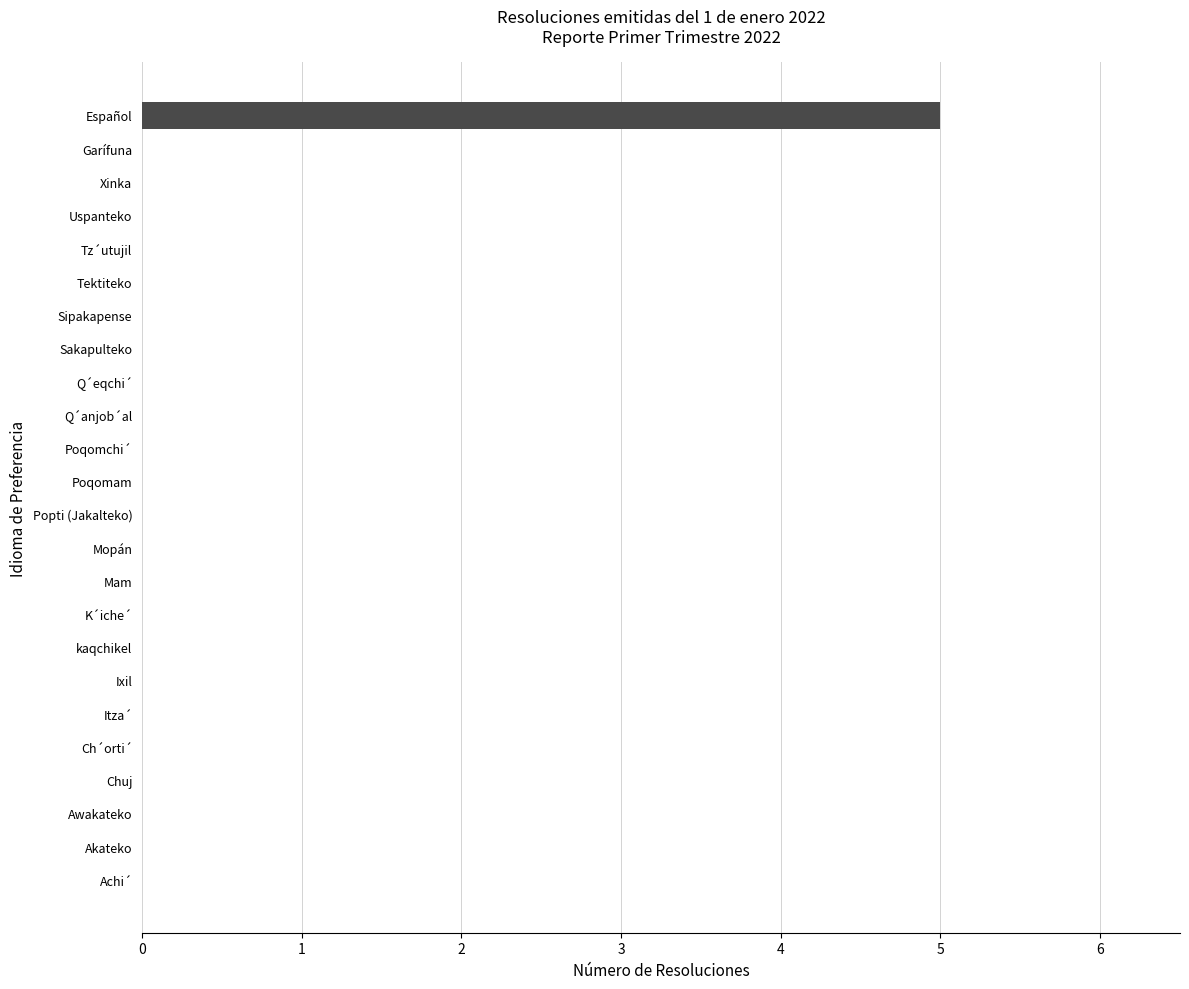

The value at Akateko is -2. True or false?

False